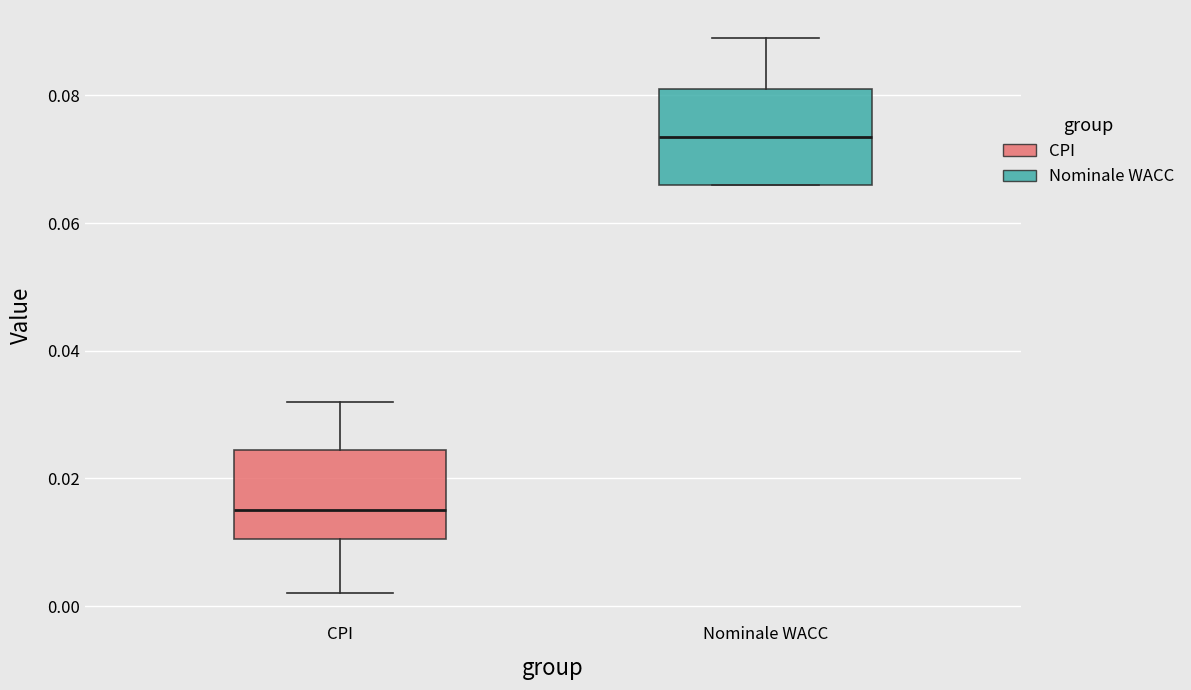

Reading left to right, read every box against the y-axis: the position of its median line, the range the box covers, and the ends of its whiskers. The values are not printed on the chart, so give them approximately, as read against the axis.

CPI: median 0.016, box 0.010 to 0.024, whiskers 0.002 to 0.032
Nominale WACC: median 0.074, box 0.066 to 0.082, whiskers 0.066 to 0.090